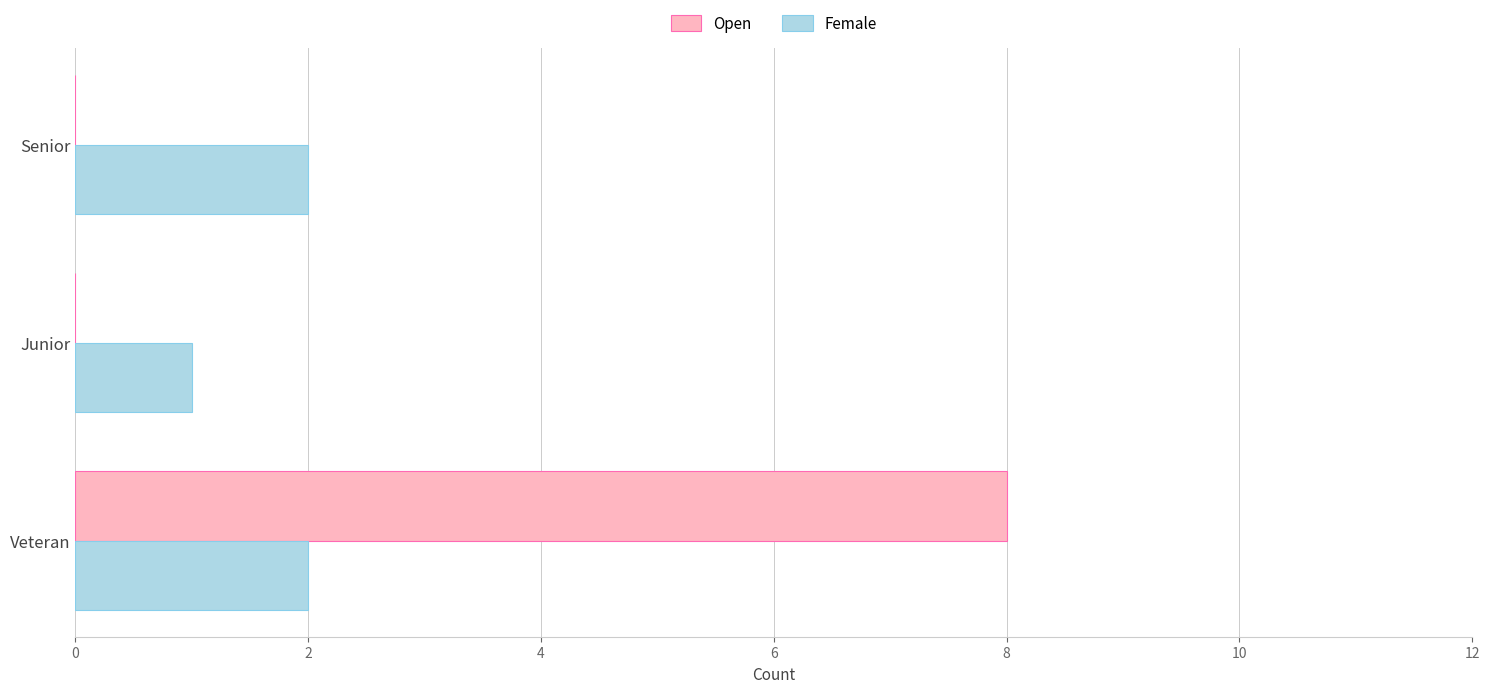

What are all the series names shown in the legend?

Open, Female